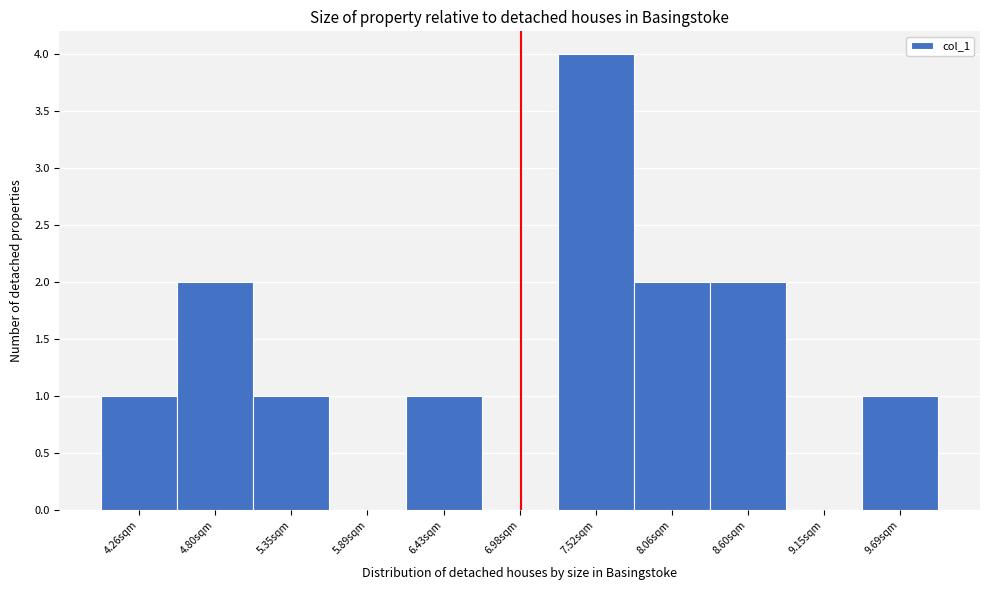

Reading left to right, transcribe this chart: for each bar, give the range it covers on the x-axis and its height. Neither the bar edges nor the heights are printed on the chart, so give them approximately, as read against the axes.

4.0 to 4.5: 1
4.5 to 5.1: 2
5.1 to 5.6: 1
5.6 to 6.2: 0
6.2 to 6.7: 1
6.7 to 7.2: 0
7.2 to 7.8: 4
7.8 to 8.3: 2
8.3 to 8.9: 2
8.9 to 9.4: 0
9.4 to 10.0: 1